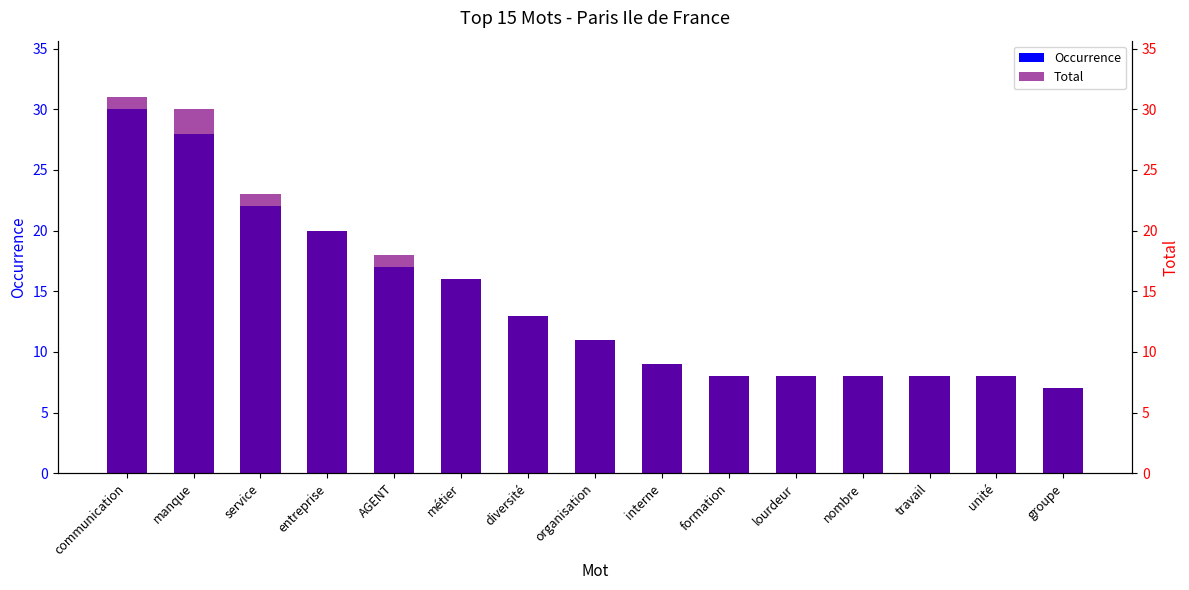

Reading right to left, what are all the values shown in this chart?

Occurrence: 7	8	8	8	8	8	9	11	13	16	17	20	22	28	30
Total: 7	8	8	8	8	8	9	11	13	16	18	20	23	30	31